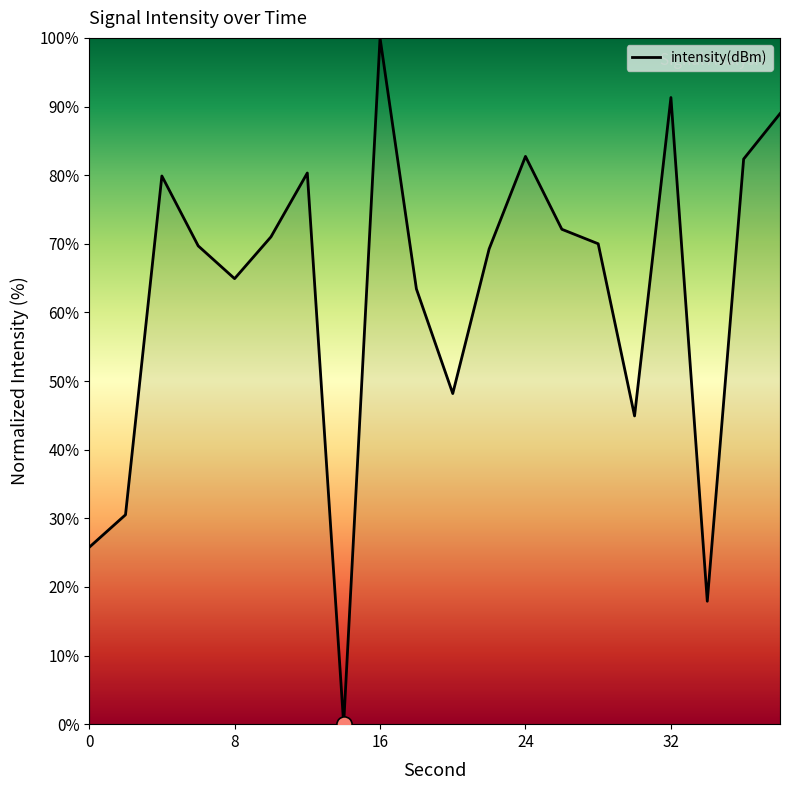

What is the maximum value shown in the chart?

100.0